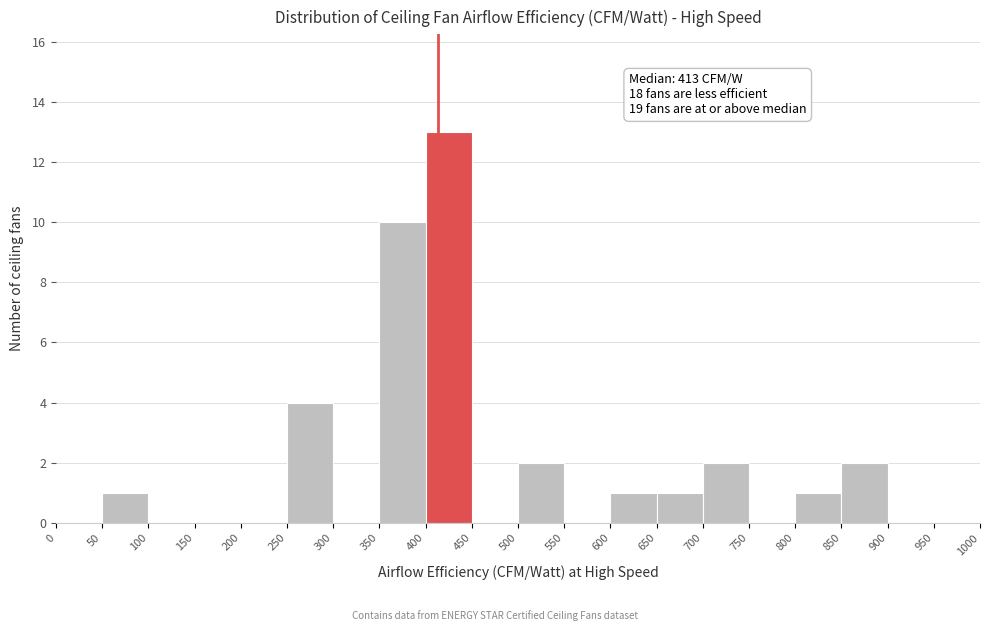

Over which range of the x-axis is the bar tallest?

400 to 450